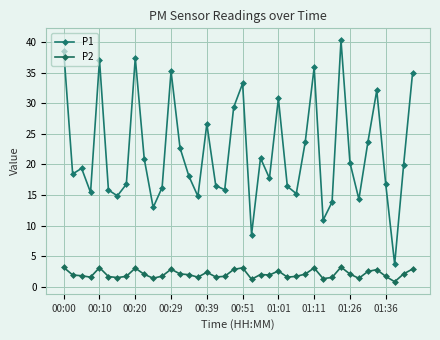

How many data points does each series have?

40